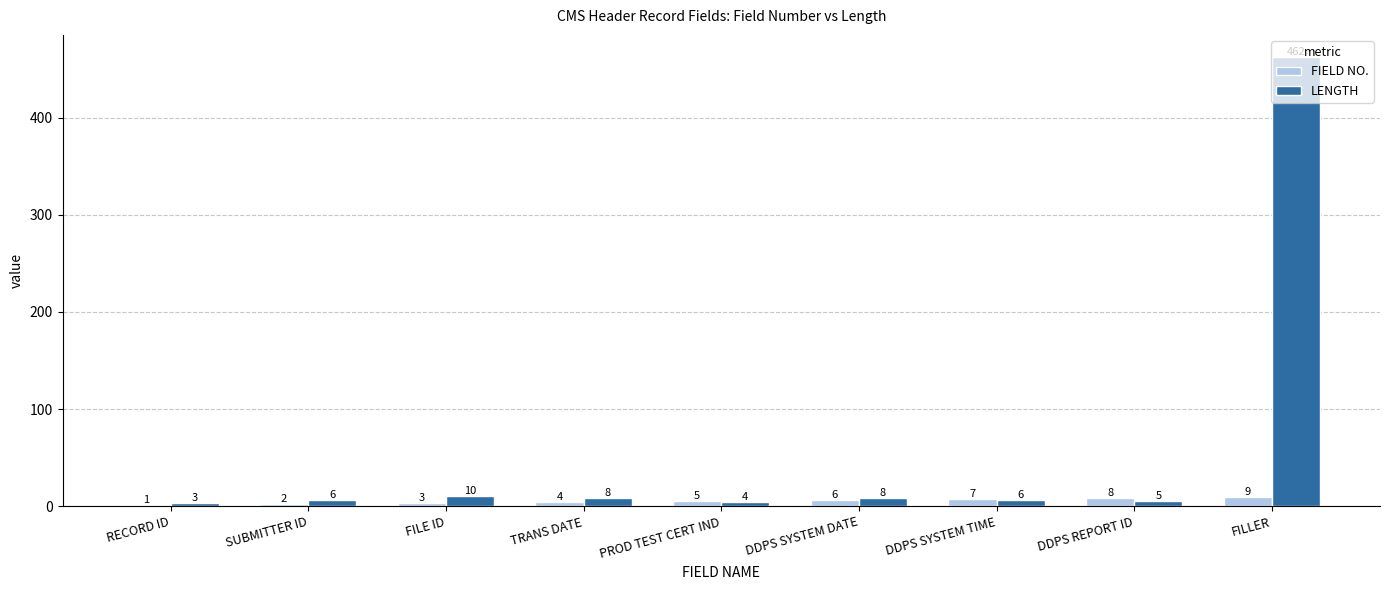

Reading left to right, transcribe all the data shown in this chart.

FIELD NO.: RECORD ID=1	SUBMITTER ID=2	FILE ID=3	TRANS DATE=4	PROD TEST CERT IND=5	DDPS SYSTEM DATE=6	DDPS SYSTEM TIME=7	DDPS REPORT ID=8	FILLER=9
LENGTH: RECORD ID=3	SUBMITTER ID=6	FILE ID=10	TRANS DATE=8	PROD TEST CERT IND=4	DDPS SYSTEM DATE=8	DDPS SYSTEM TIME=6	DDPS REPORT ID=5	FILLER=462